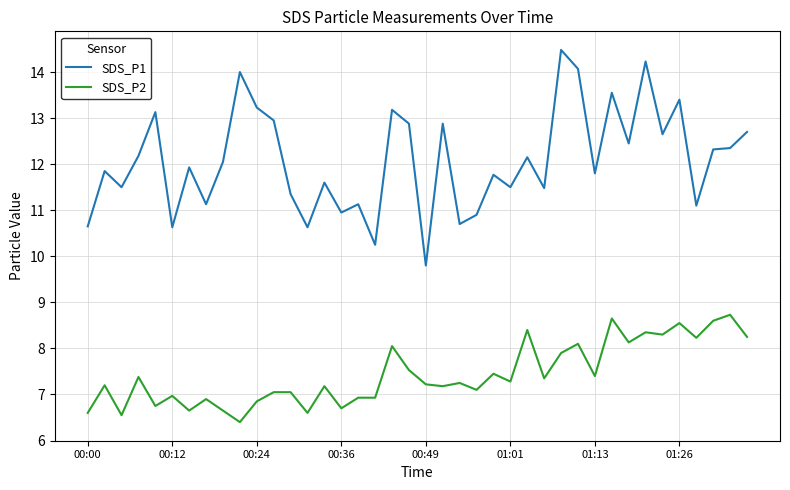

What is the maximum value for SDS_P2?

8.7